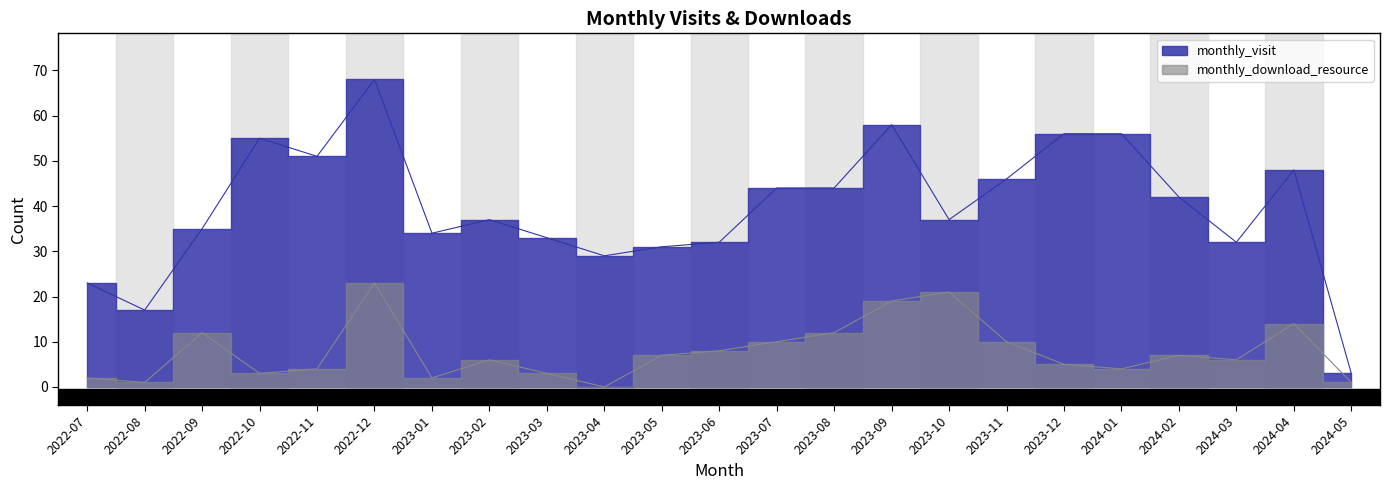

Where is the first local minimum for monthly_download_resource?

2022-08